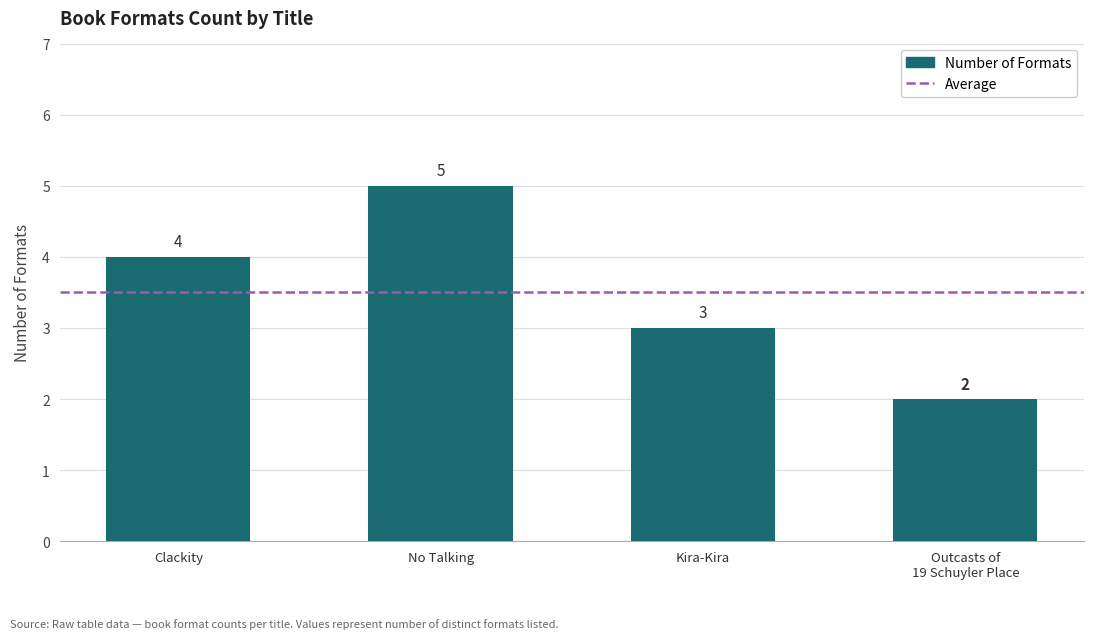

Which has a higher value, Clackity or No Talking?

No Talking